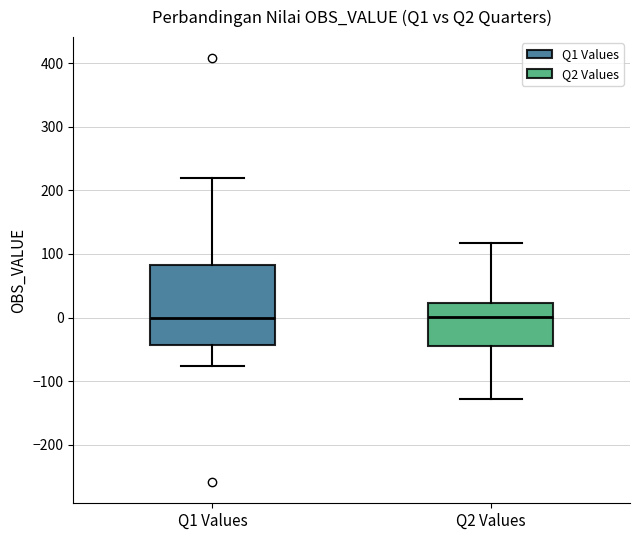

Reading left to right, read every box against the y-axis: the position of its median line, the range the box covers, and the ends of its whiskers. The values are not printed on the chart, so give them approximately, as read against the axis.

Q1 Values: median 0, box -40 to 80, whiskers -80 to 220
Q2 Values: median 0, box -40 to 20, whiskers -130 to 120